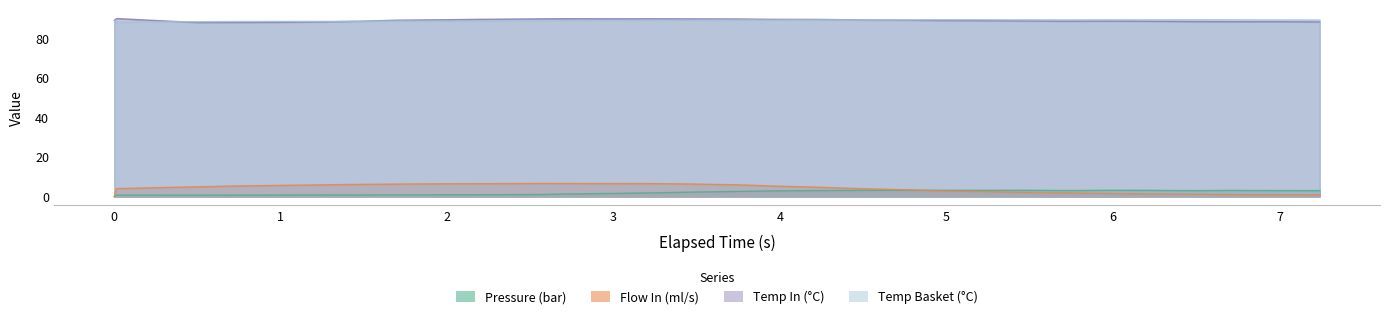

Which series changed the most between 2 and 28?

Flow In (ml/s)